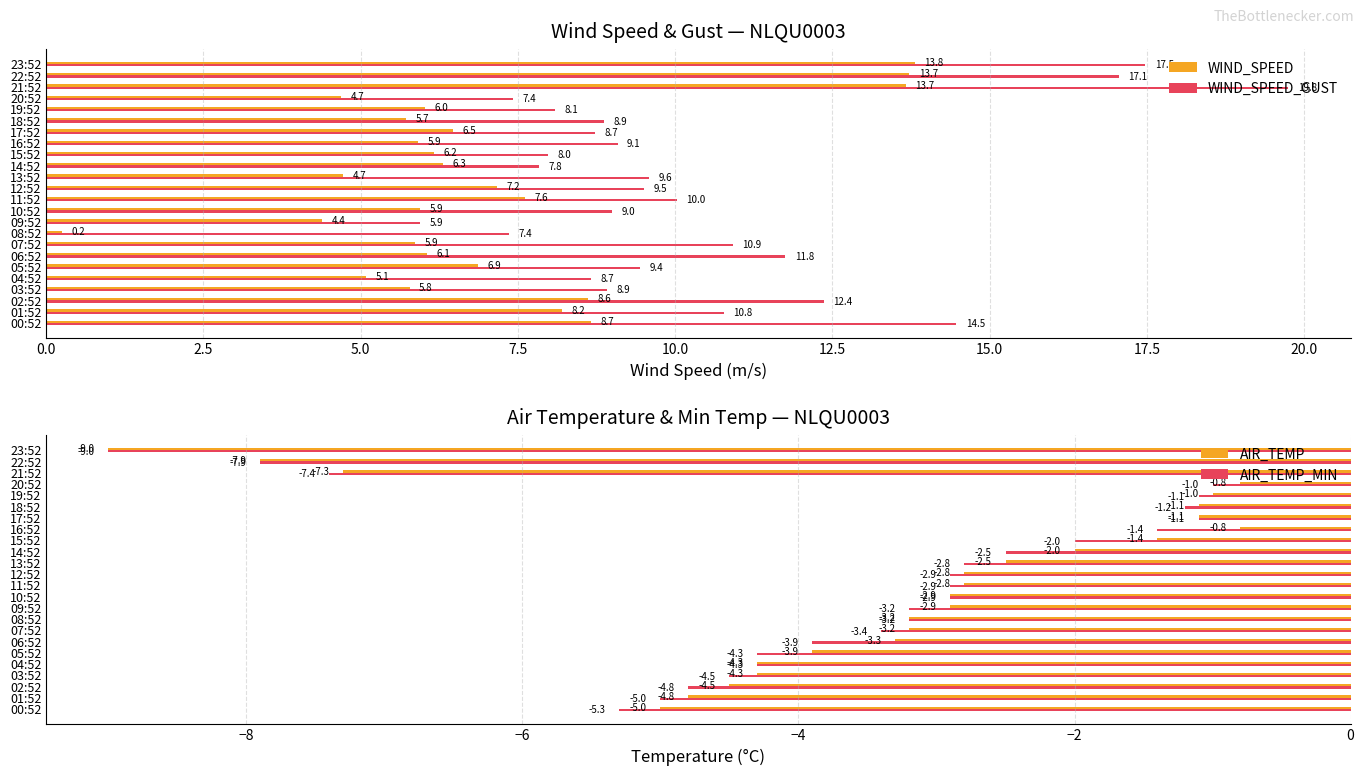

What is the average value of the WIND_SPEED_GUST series?

10.5